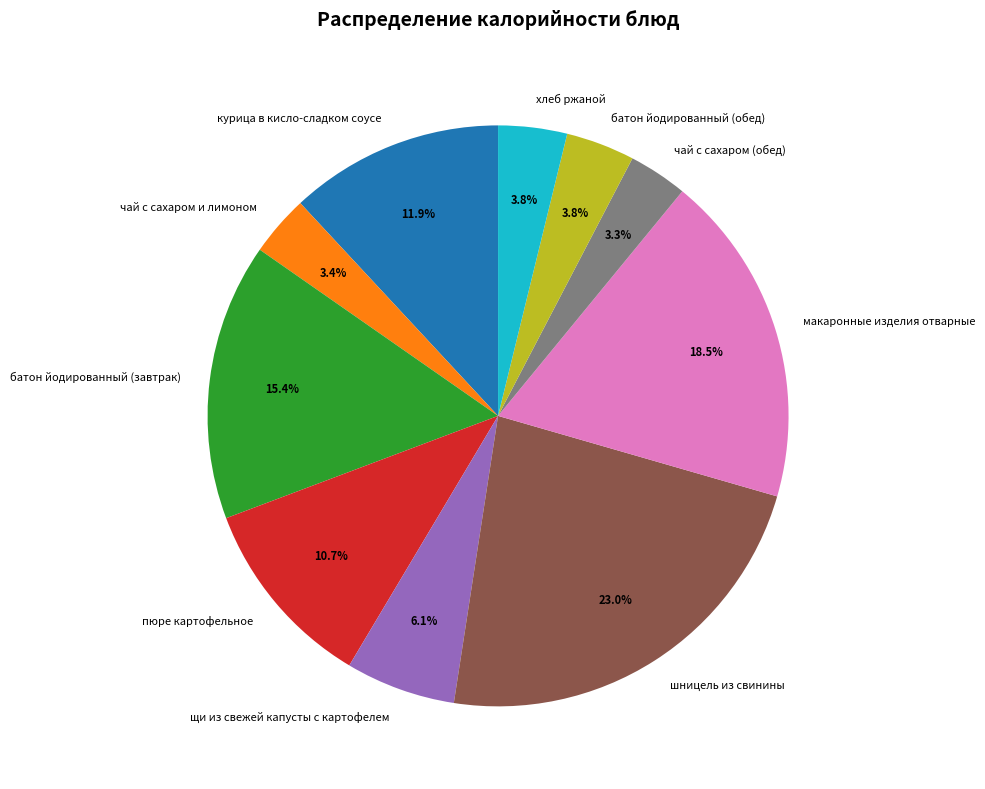

Is there a majority slice in this chart?

No